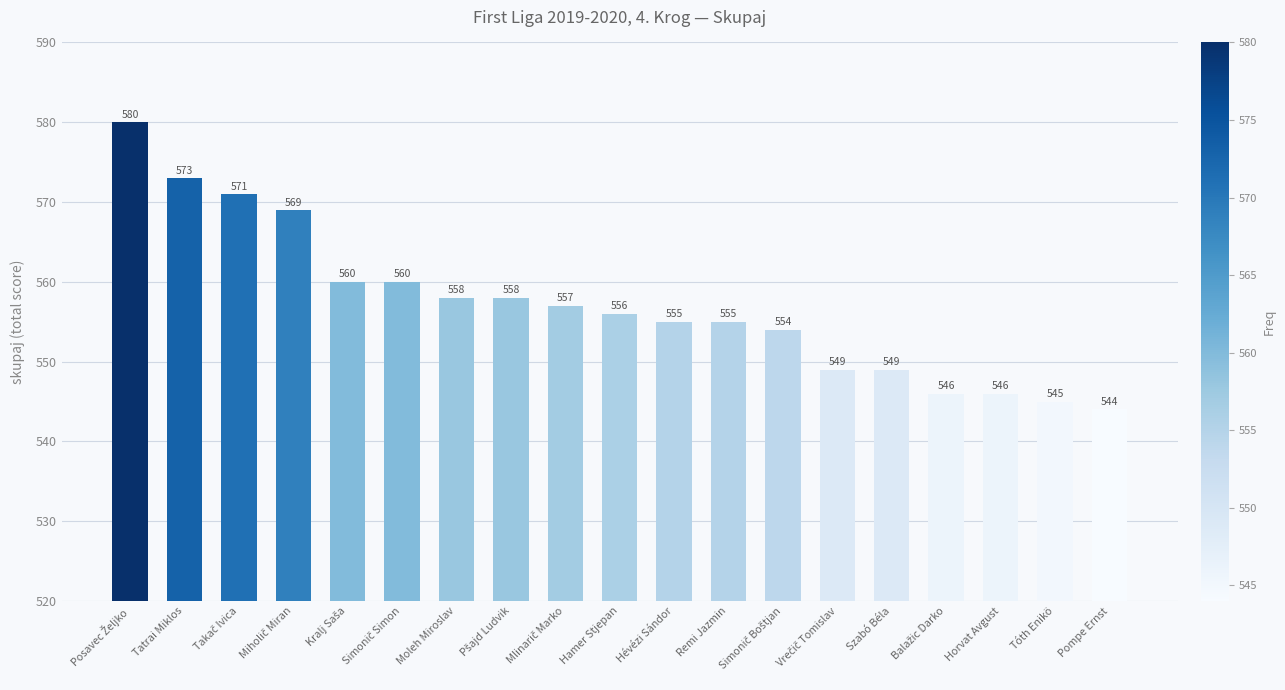

What is the sum of all values?

10585